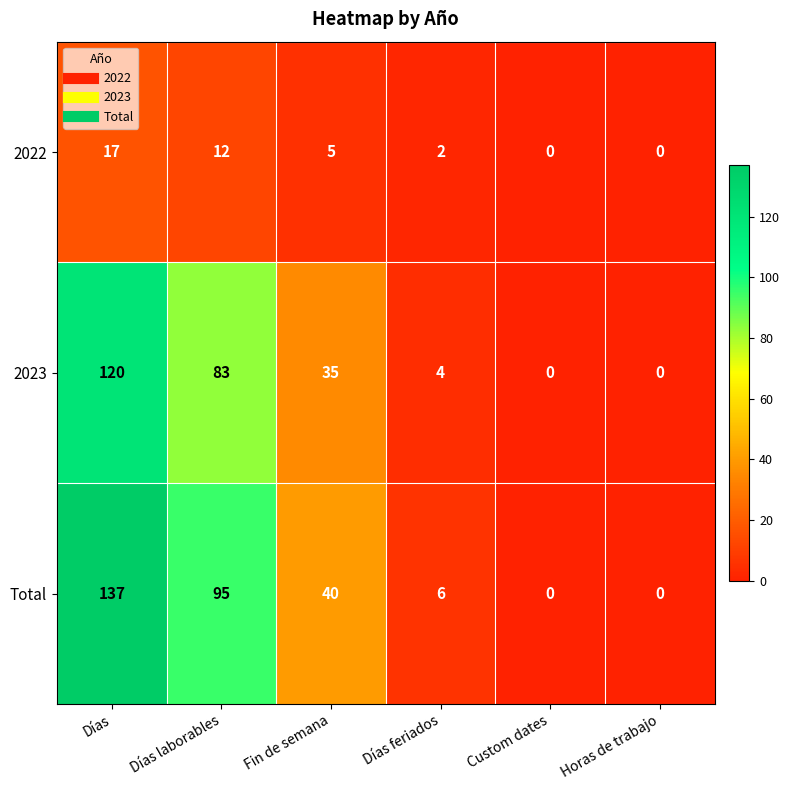

What is the difference between the maximum and minimum values in the 2023 series?

120